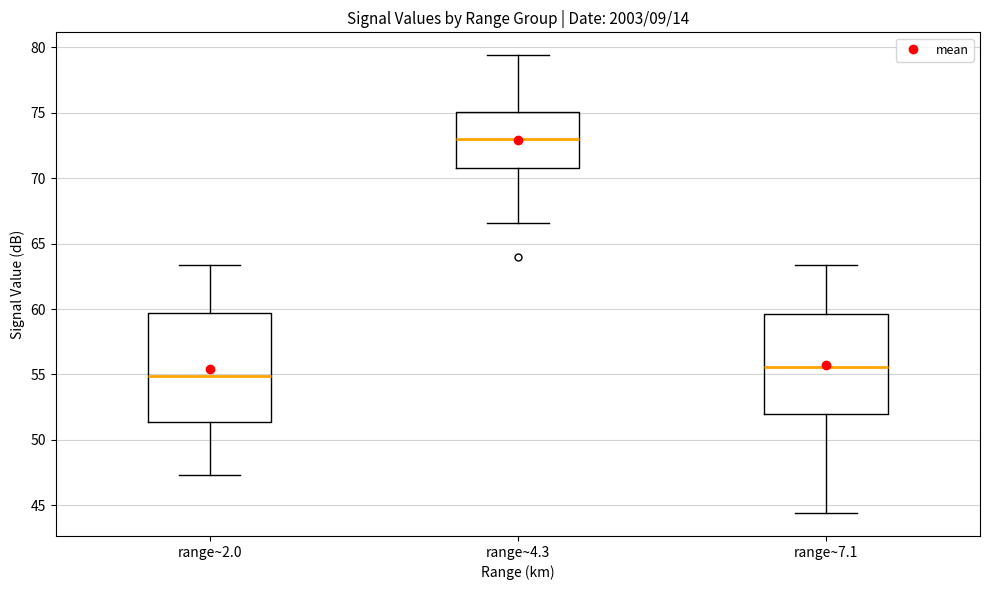

Where does the upper whisker of the box for range~7.1 end on the y-axis? The values are not printed on the chart, so give them approximately, as read against the axis.

63.5